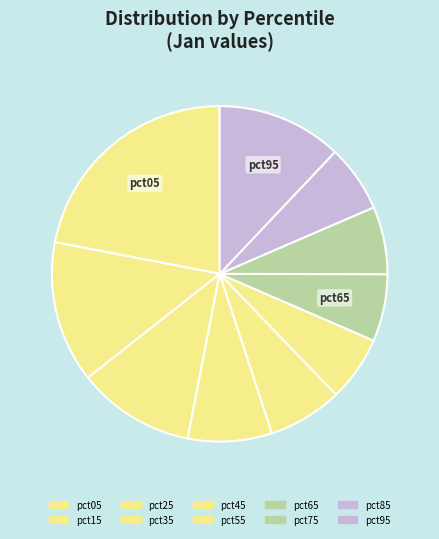

Does pct25 account for over 50% of the chart?

No